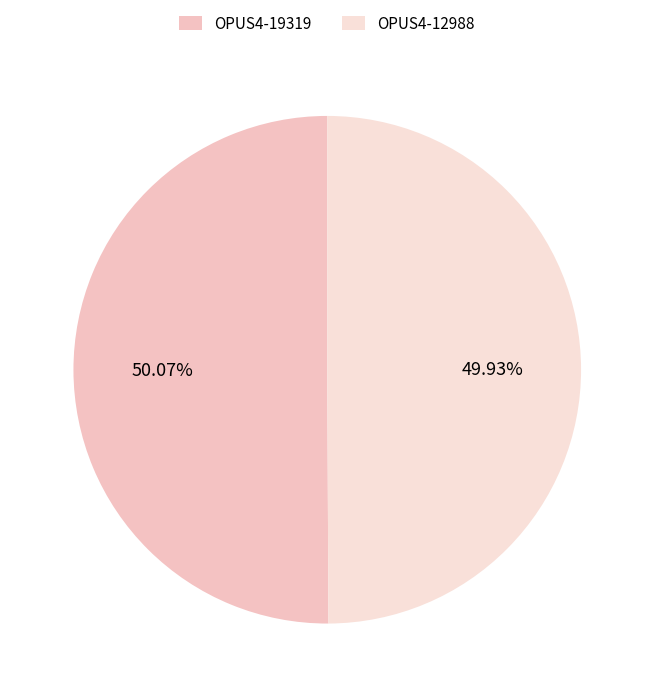

To the nearest percent, what percentage of the pie is OPUS4-19319?

50%